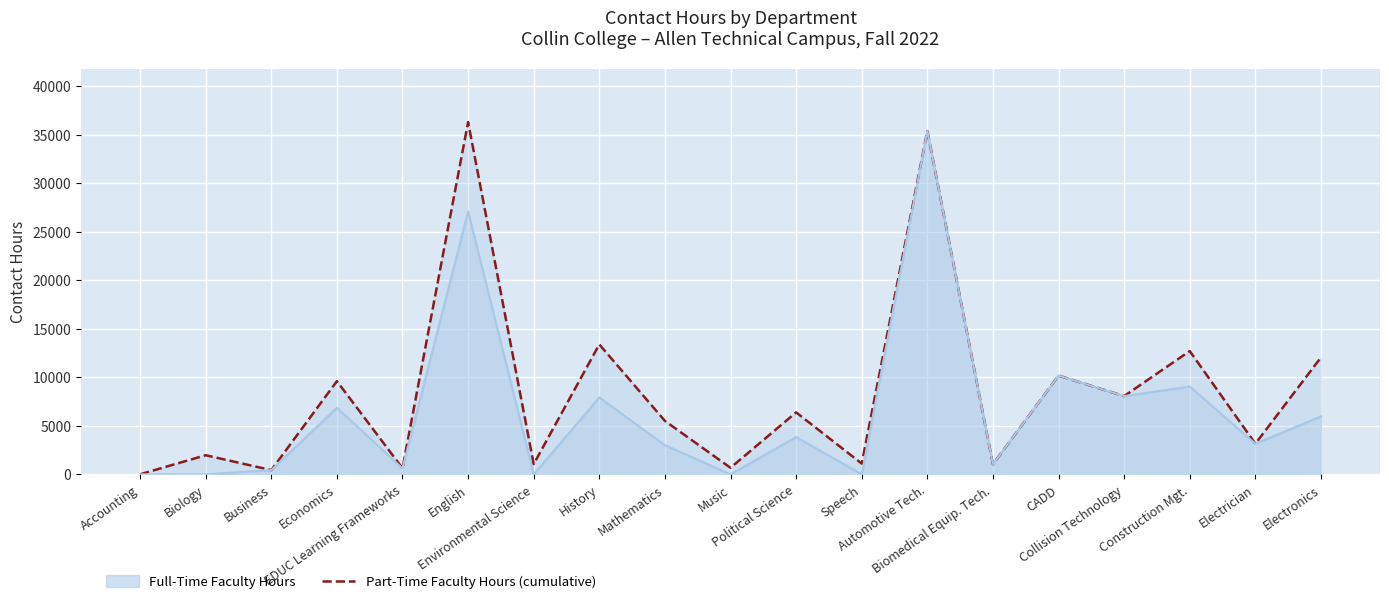

At which label does the data first exceed 5504?

Economics